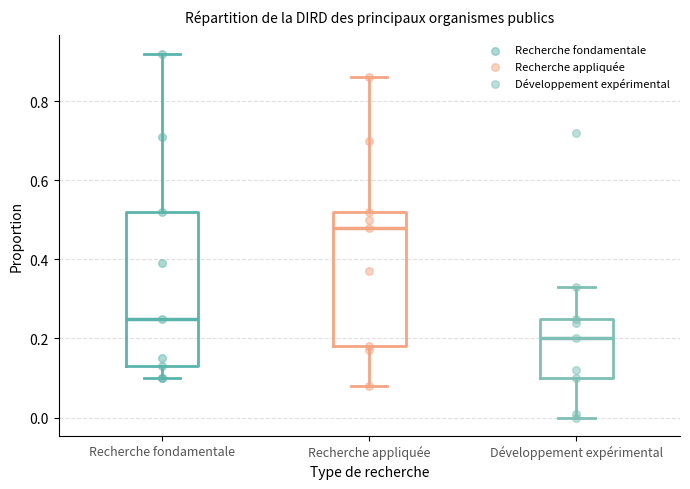

Which box's median line is the lowest?

Développement expérimental